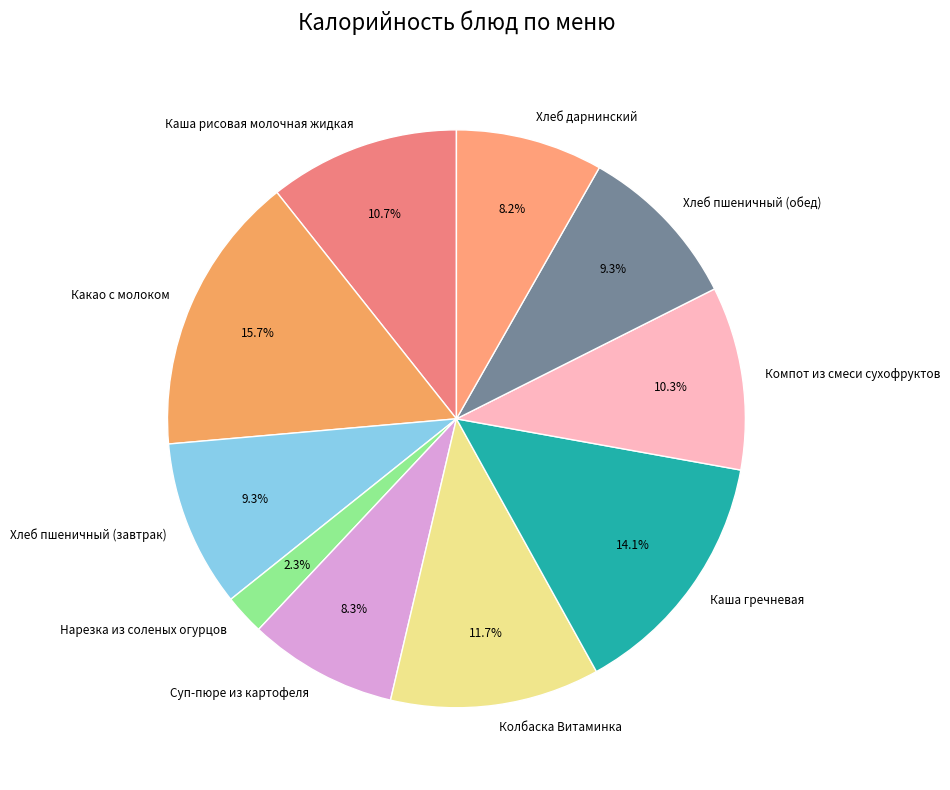

Which category has the smallest portion of the pie?

Нарезка из соленых огурцов